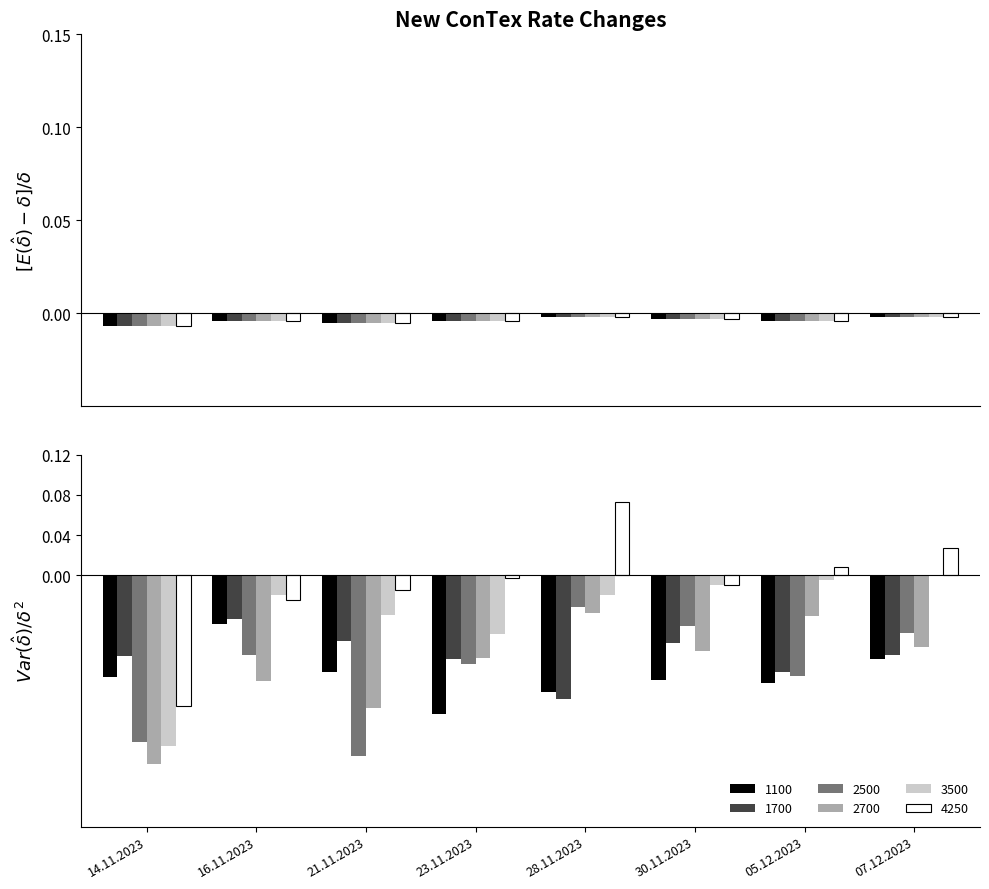

Reading left to right, extract all data points from this chart.

1100: -0.1	-0.0	-0.1	-0.1	-0.1	-0.1	-0.1	-0.1
1700: -0.1	-0.0	-0.1	-0.1	-0.1	-0.1	-0.1	-0.1
2500: -0.2	-0.1	-0.2	-0.1	-0.0	-0.1	-0.1	-0.1
2700: -0.2	-0.1	-0.1	-0.1	-0.0	-0.1	-0.0	-0.1
3500: -0.2	-0.0	-0.0	-0.1	-0.0	-0.0	-0.0	0.0
4250: -0.1	-0.0	-0.0	-0.0	0.1	-0.0	0.0	0.0